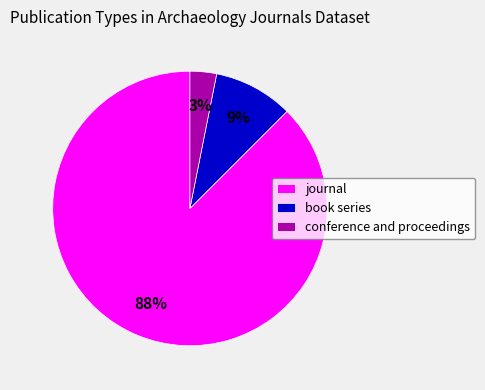

Which category accounts for the majority?

journal